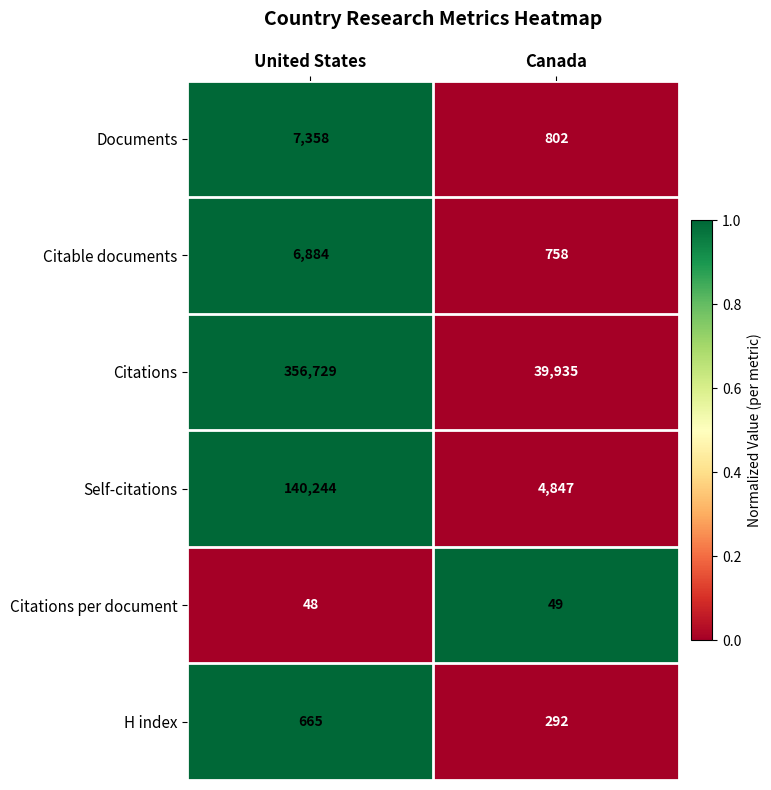

Reading left to right, list all the values displayed in this chart.

Documents: United States=7358	Canada=802
Citable documents: United States=6884	Canada=758
Citations: United States=356729	Canada=39935
Self-citations: United States=140244	Canada=4847
Citations per document: United States=48	Canada=49
H index: United States=665	Canada=292